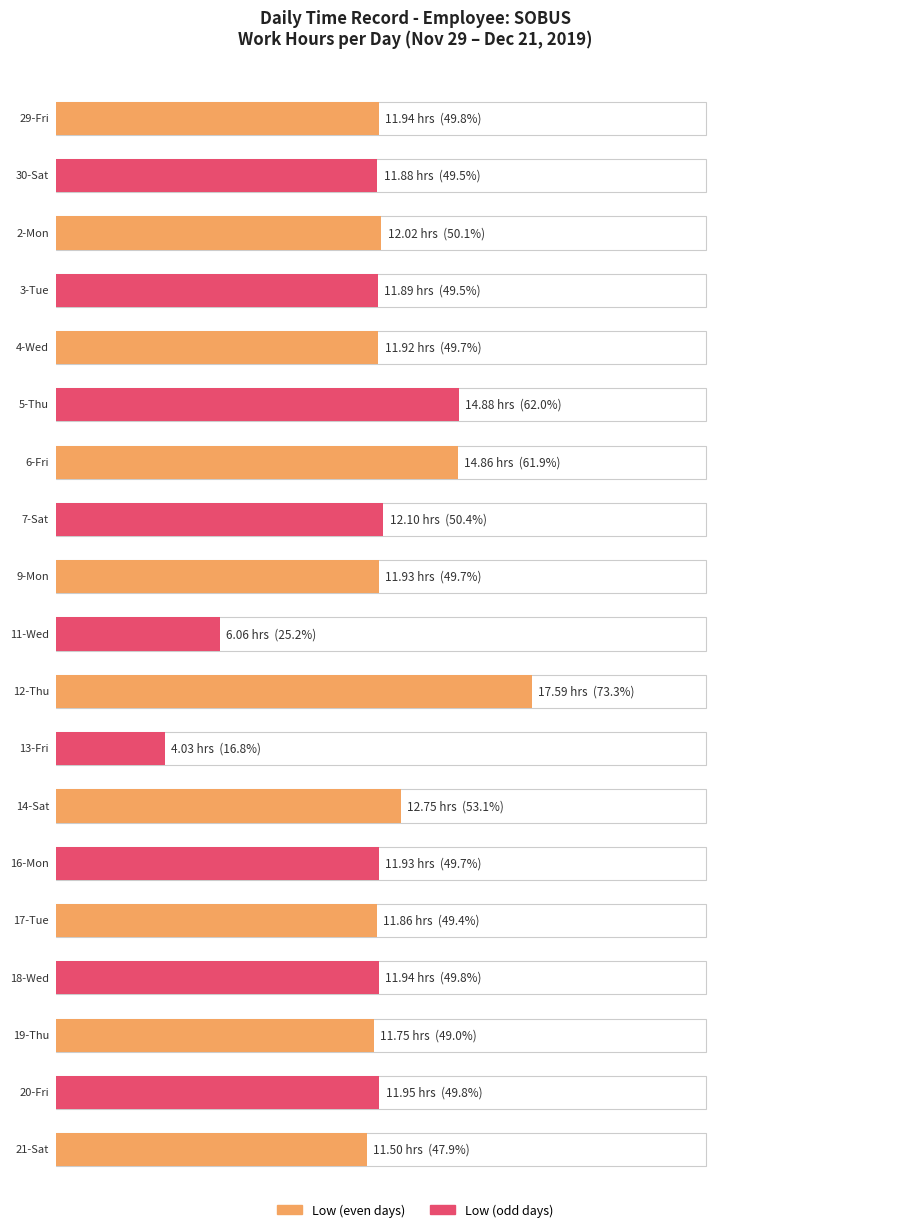

What value does the data have at 20-Fri?

11.9